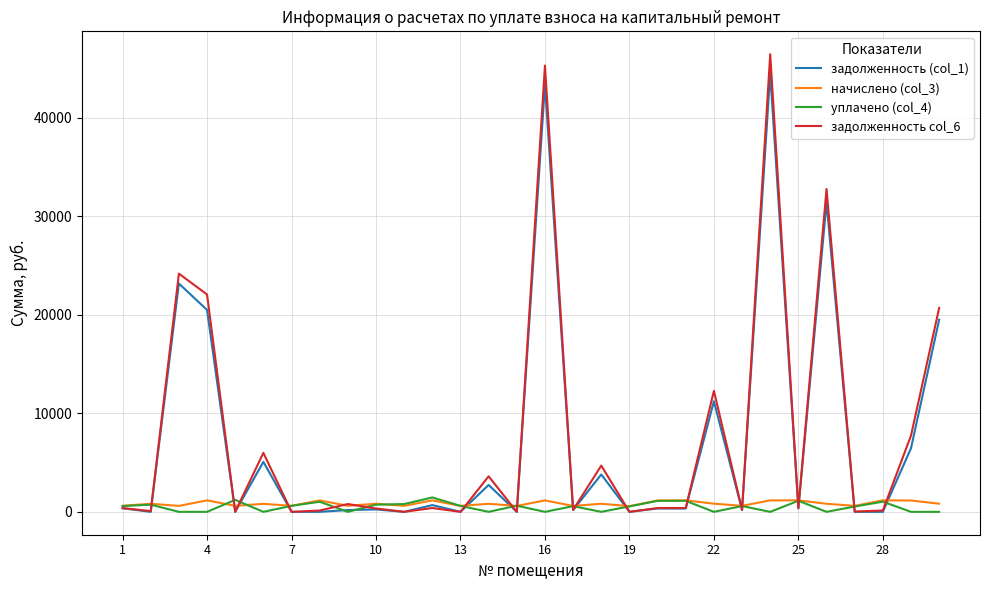

How many interior local peaks does the задолженность (col_1) series have?

11